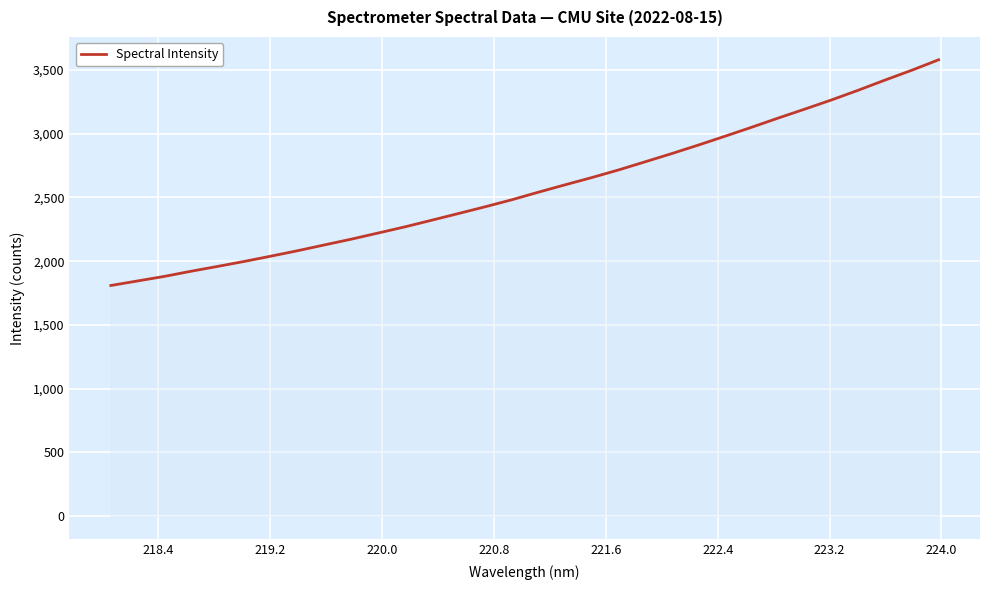

What is the difference between the maximum and minimum values?

1770.1